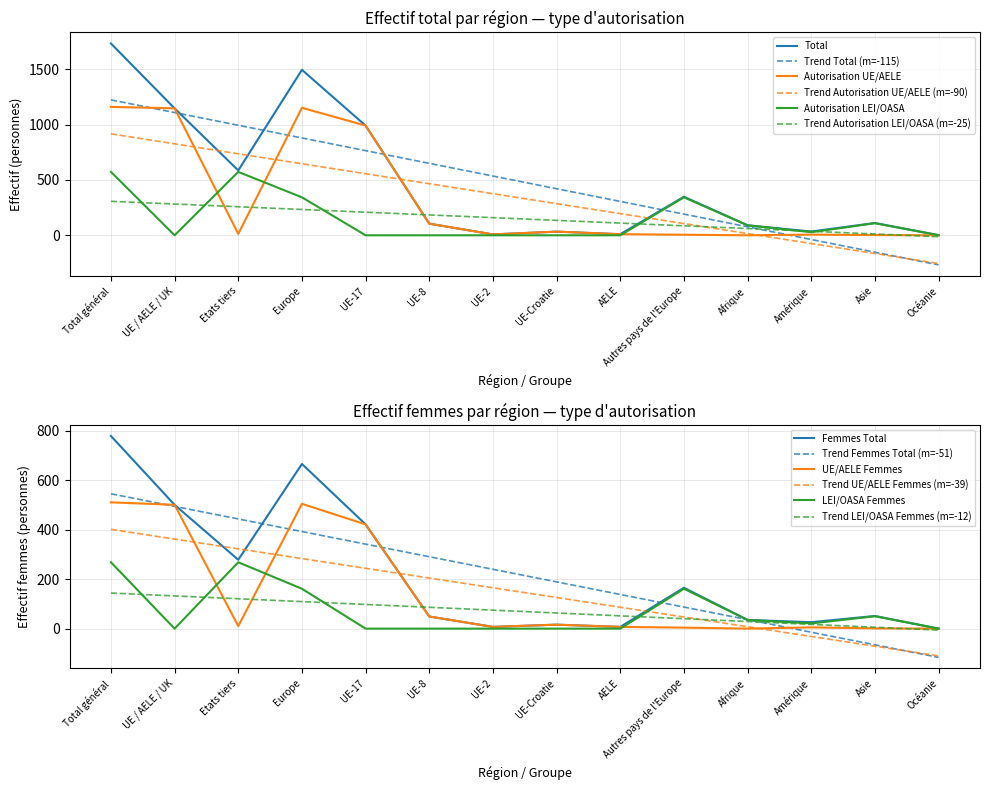

The value of Autorisation LEI/OASA at UE-Croatie is 0.0. True or false?

True